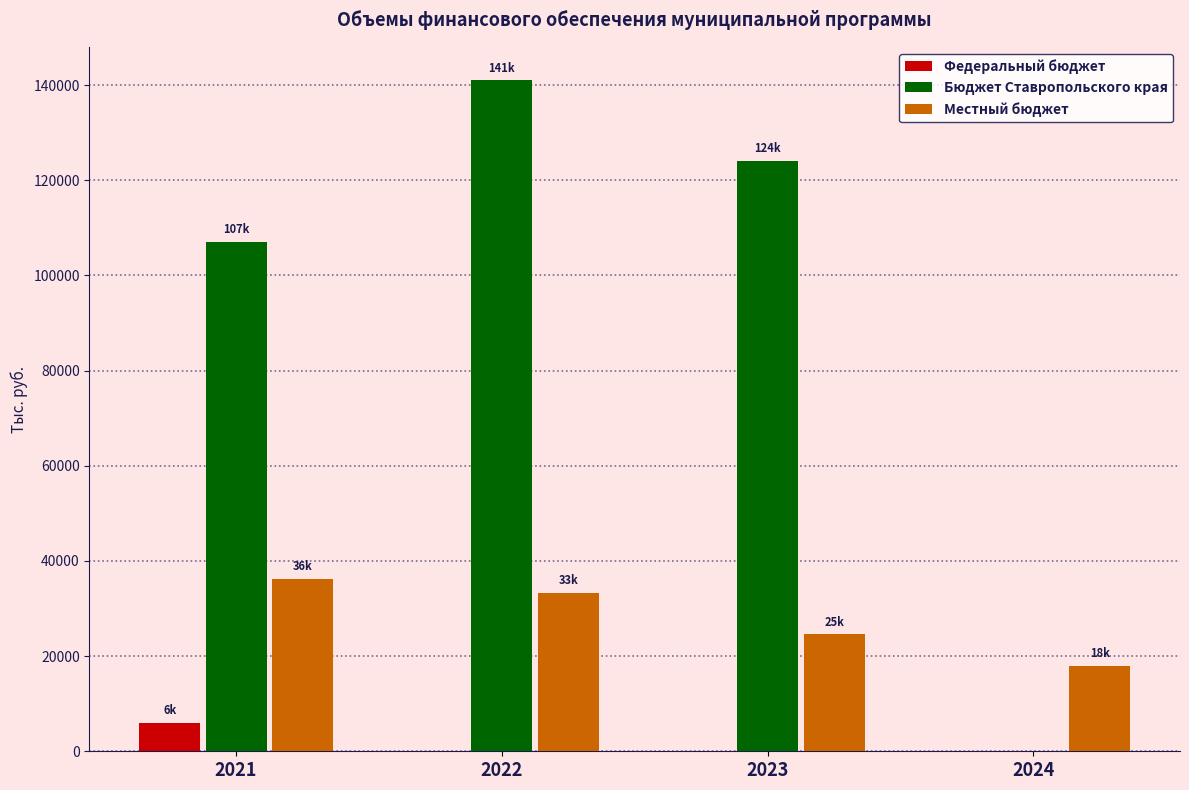

Which series changed the most between 2021 and 2024?

Бюджет Ставропольского края